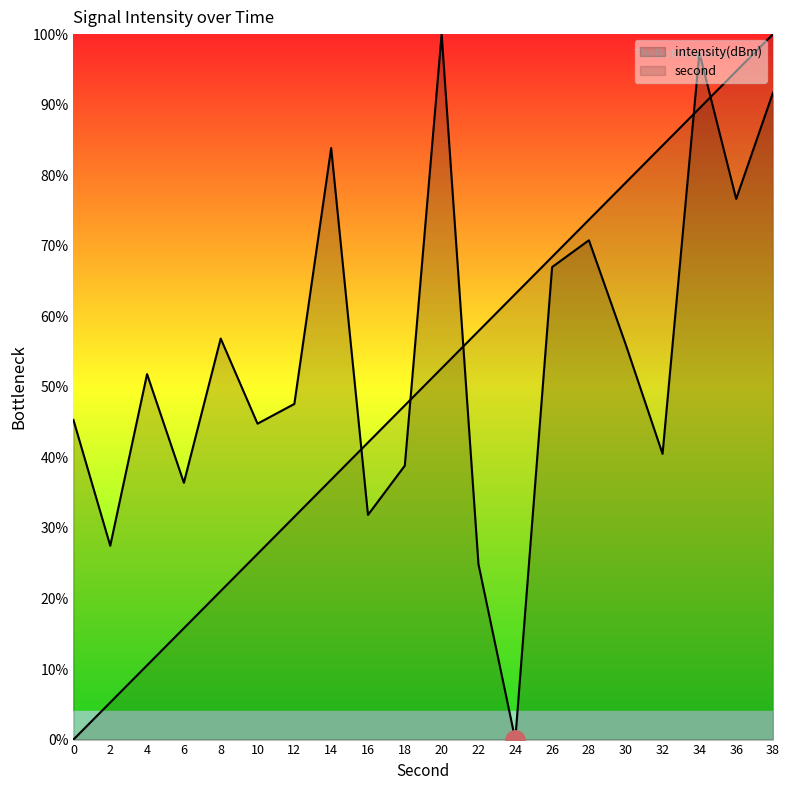

List the series in order of their overall mean, lowest first.

second, intensity(dBm)